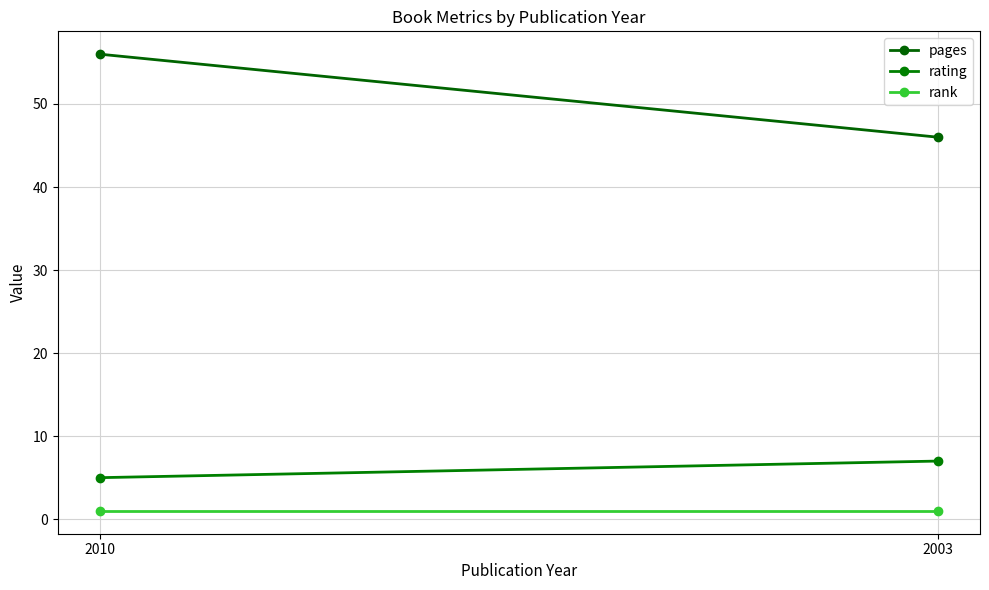

The rank series shows 1 at 2010. True or false?

True